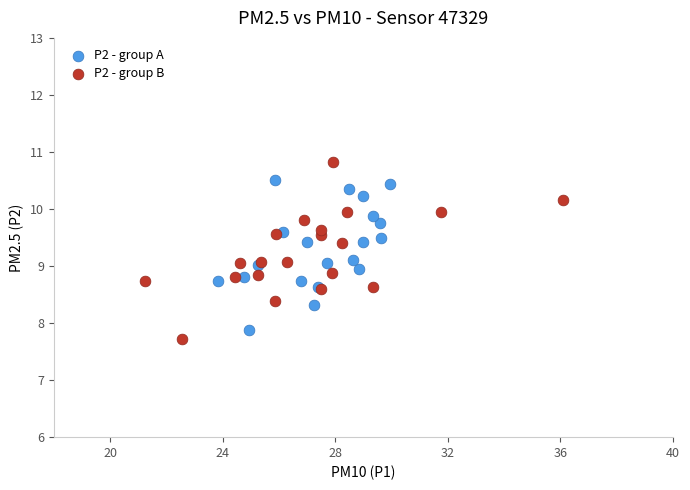

Which series has the largest Y range (max minus min)?

P2 - group B